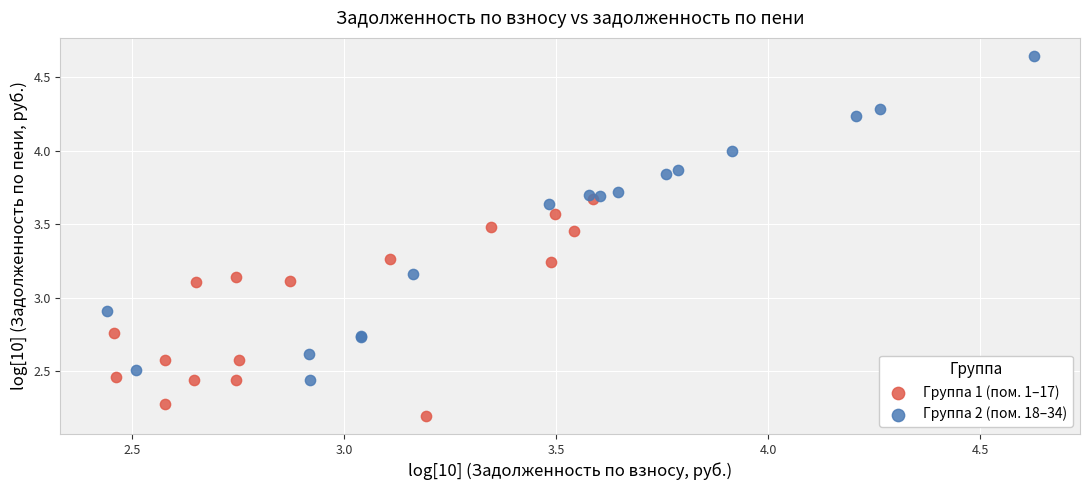

What are all the series names shown in the legend?

Группа 1 (пом. 1–17), Группа 2 (пом. 18–34)